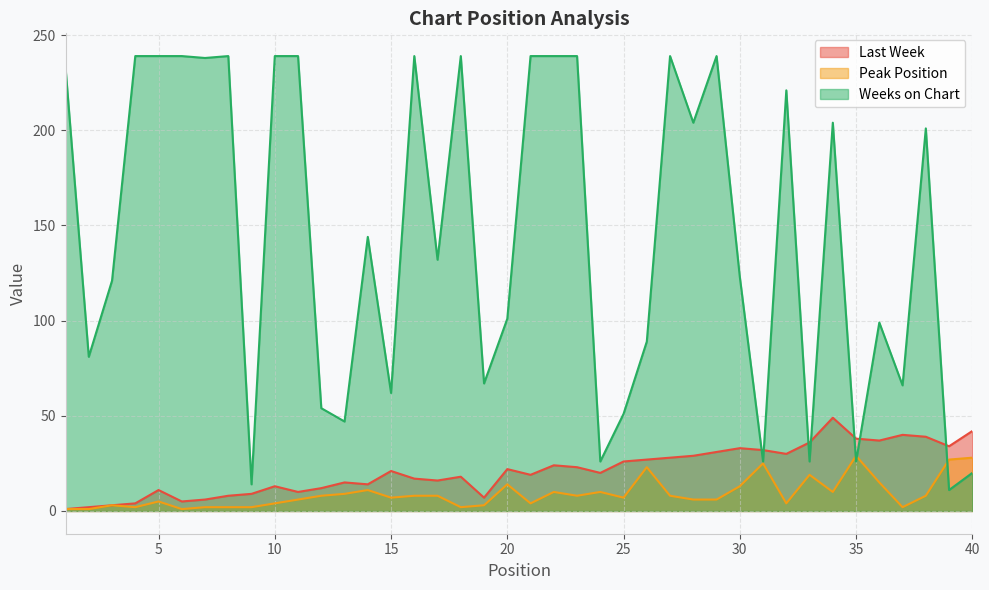

What is the maximum value shown in the chart?

239